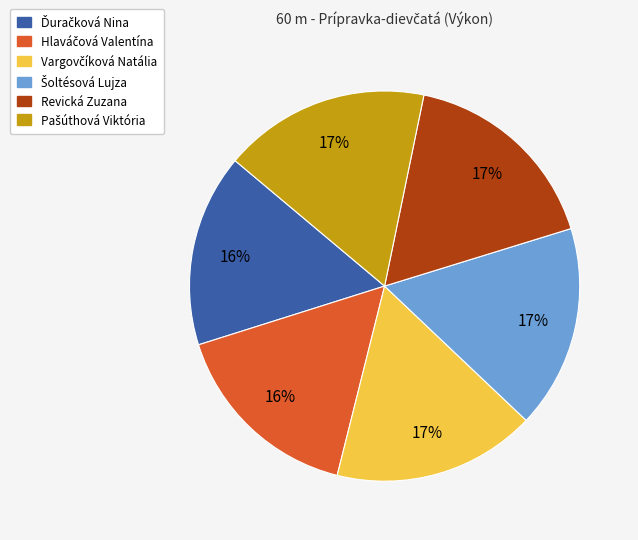

To the nearest percent, what is the difference between the largest and smallest slice percentages?

1%